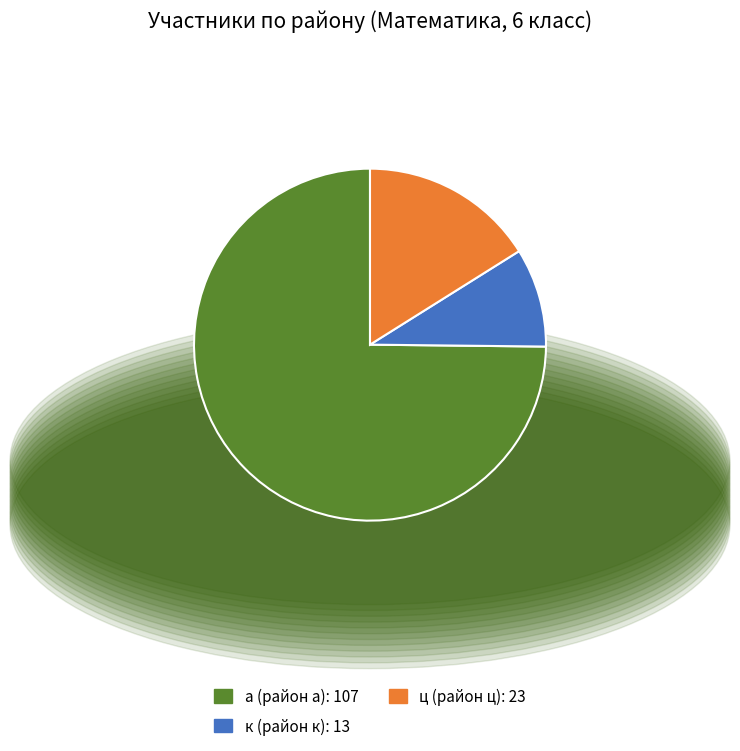

The к slice represents 9% of the pie. True or false?

True